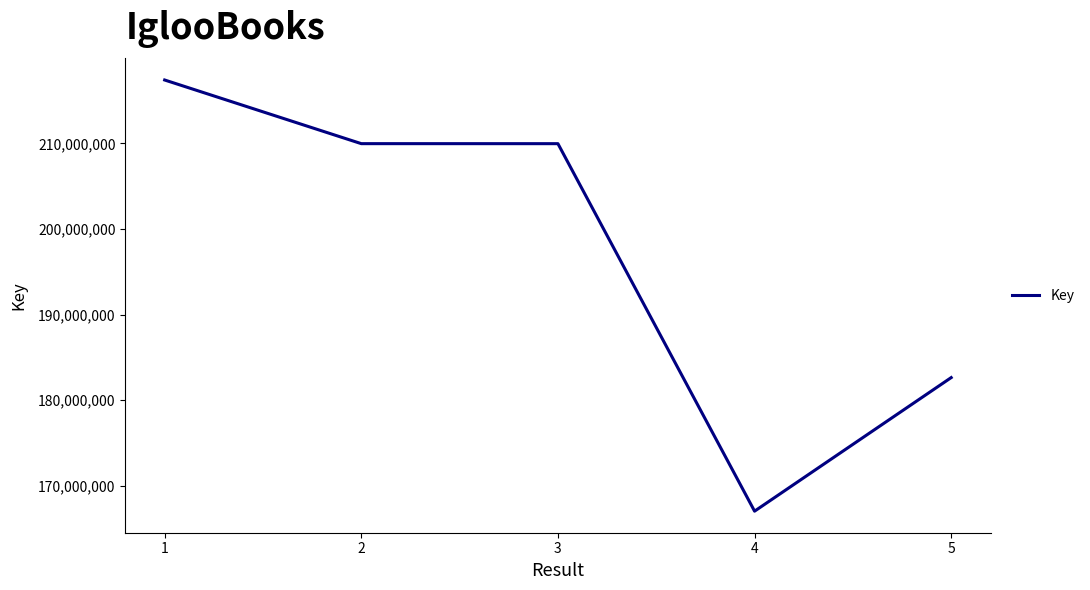

What is the maximum value shown in the chart?

217397086